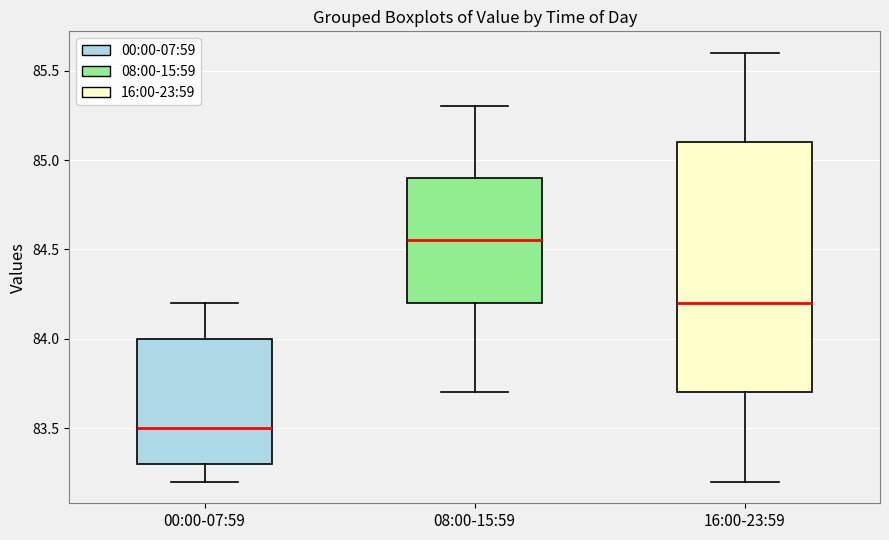

Which box is the tallest, from its lower edge to its upper edge?

16:00-23:59